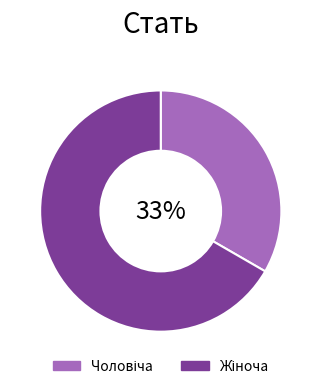

Is there a majority slice in this chart?

Yes